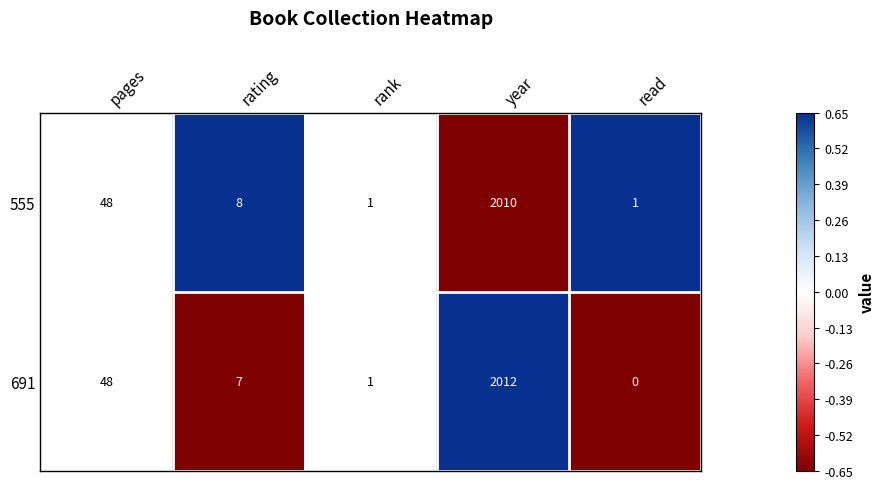

What is the difference between the maximum and minimum values in the 555 series?

2009